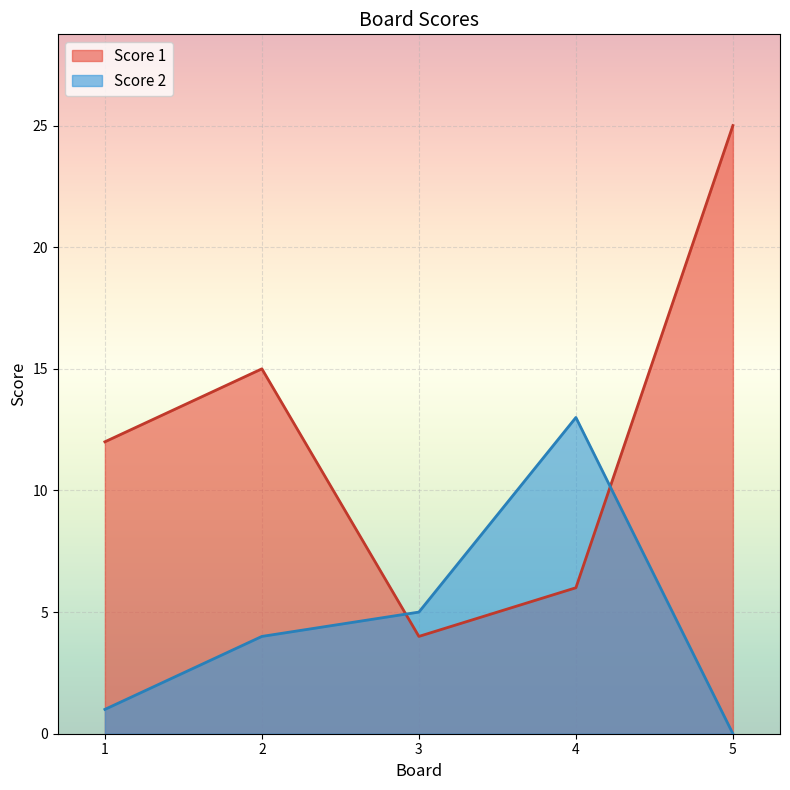

Which category has the highest value across all series?

5